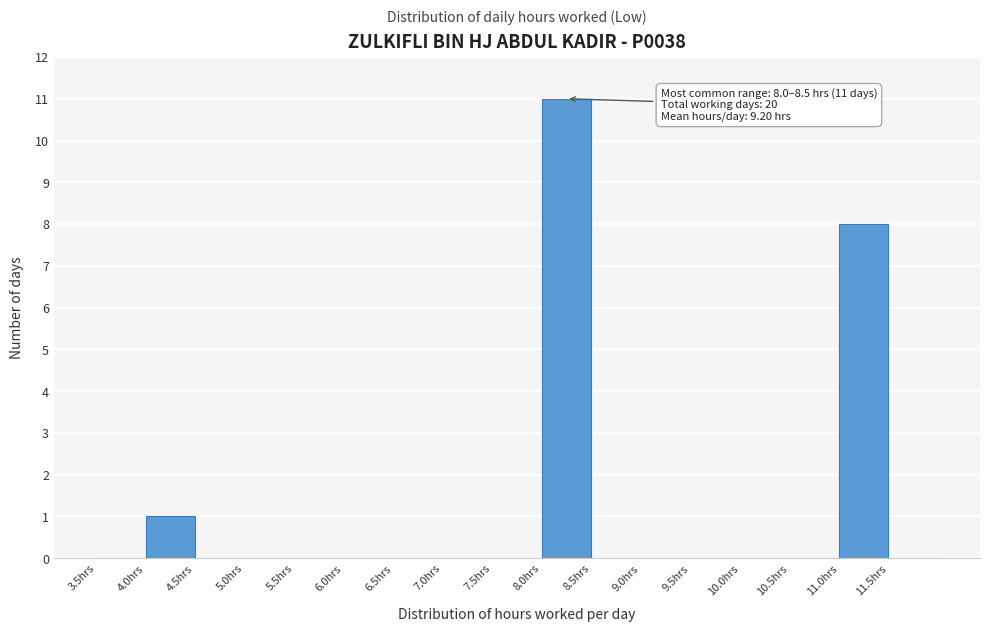

Over which range of the x-axis is the bar tallest?

8.0 to 8.5